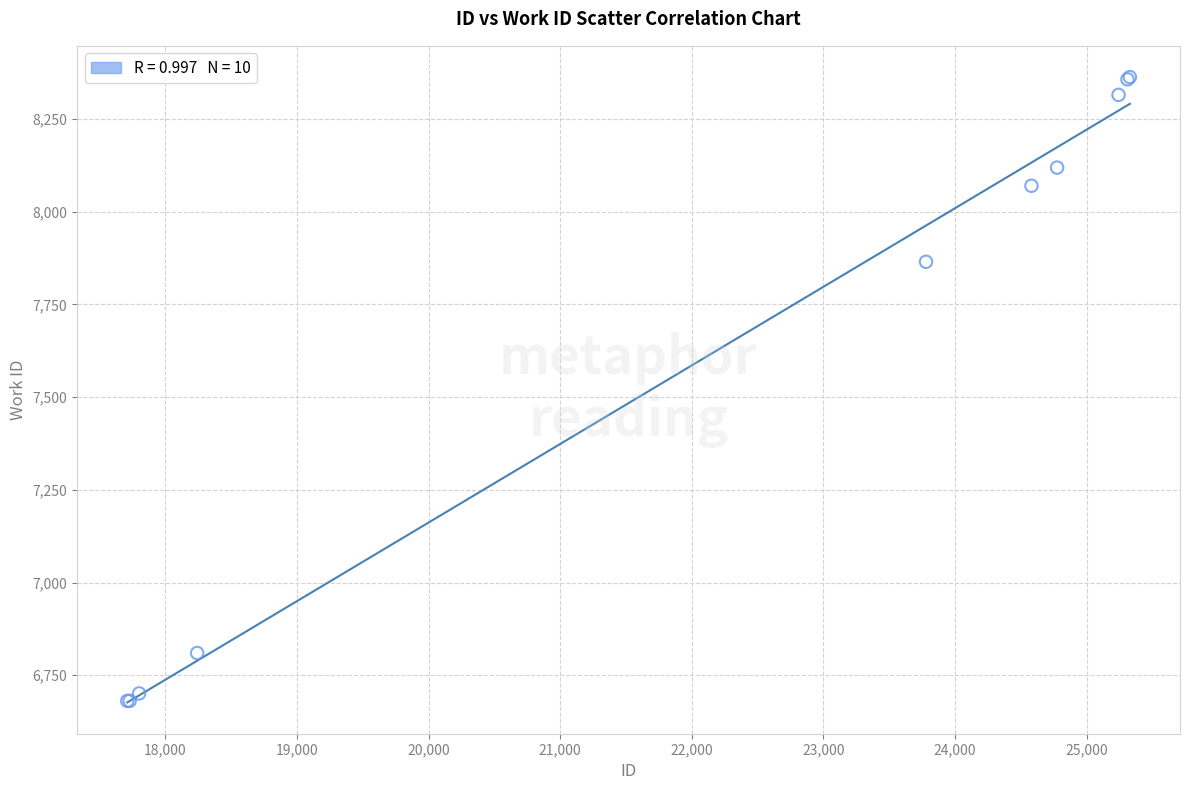

What Y value in the scatter plot is closest to 7522?

7865